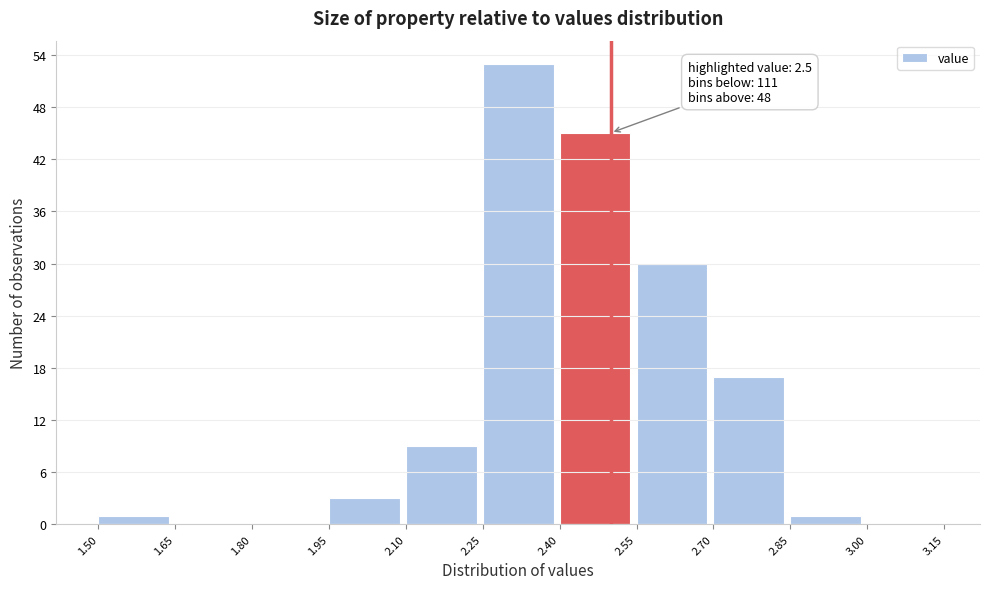

Which range on the x-axis has the tallest bar?

2.25 to 2.40